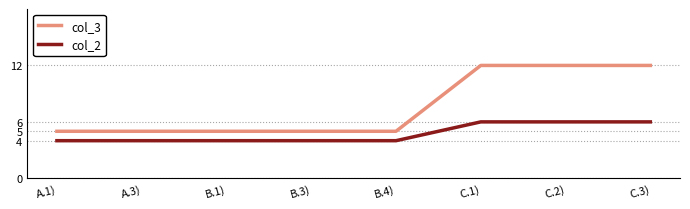

Which series has the largest range (max minus min)?

col_3